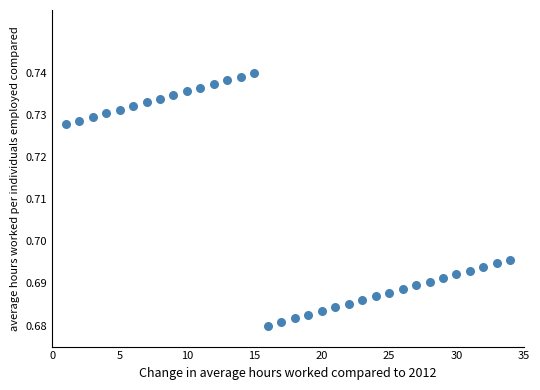

What is the range of X values (max minus min)?

33.0